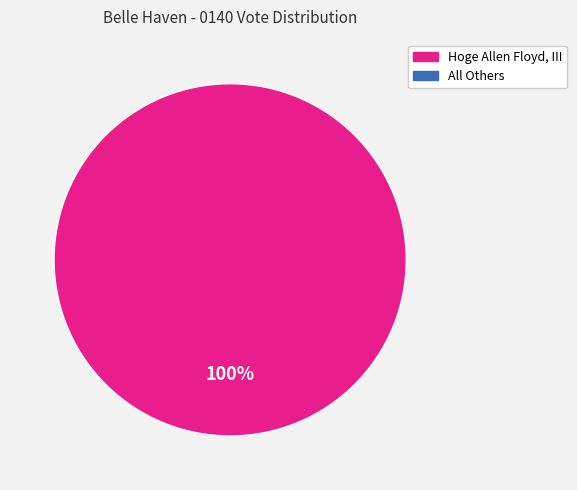

Does any single category account for the majority?

Yes